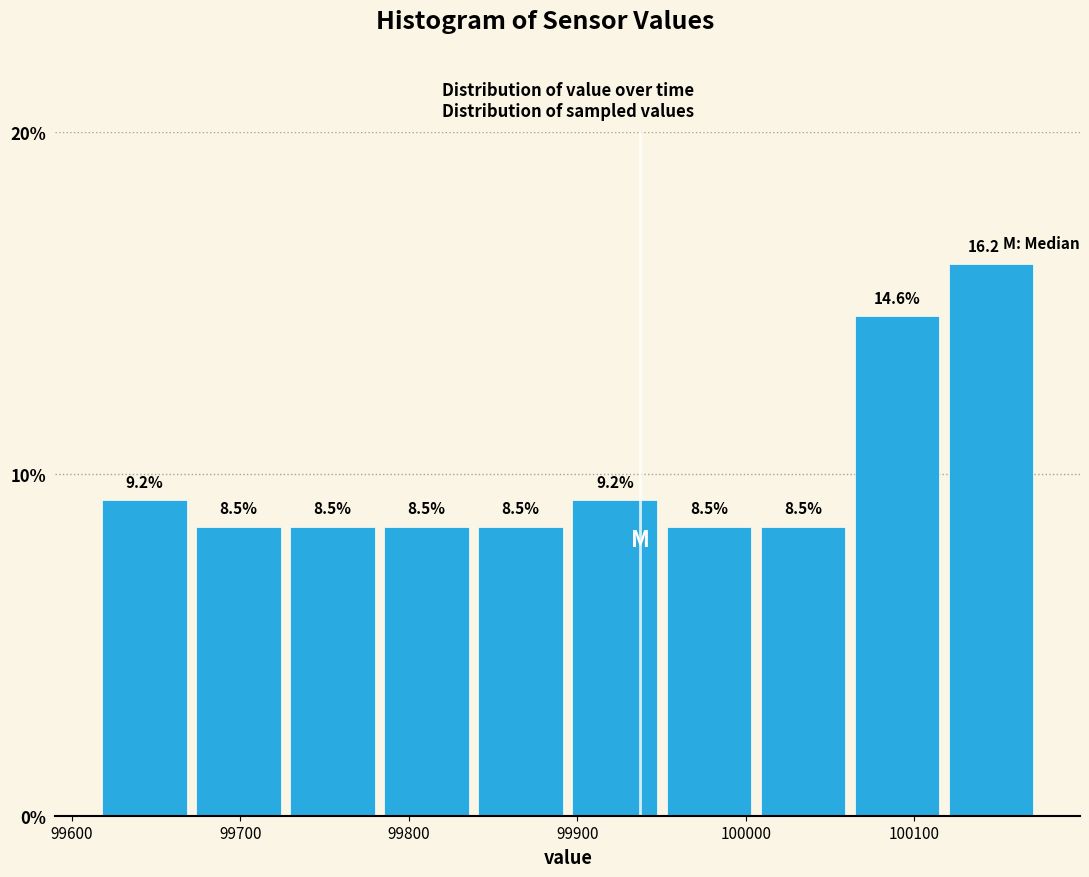

Reading left to right, transcribe this chart: for each bar, give the range it covers on the x-axis and its height. The bar edges are not printed on the chart, so give them approximately, as read against the axis.

99620 to 99670: 9.2
99670 to 99730: 8.5
99730 to 99780: 8.5
99780 to 99840: 8.5
99840 to 99890: 8.5
99890 to 99950: 9.2
99950 to 100010: 8.5
100010 to 100060: 8.5
100060 to 100120: 14.6
100120 to 100170: 16.2